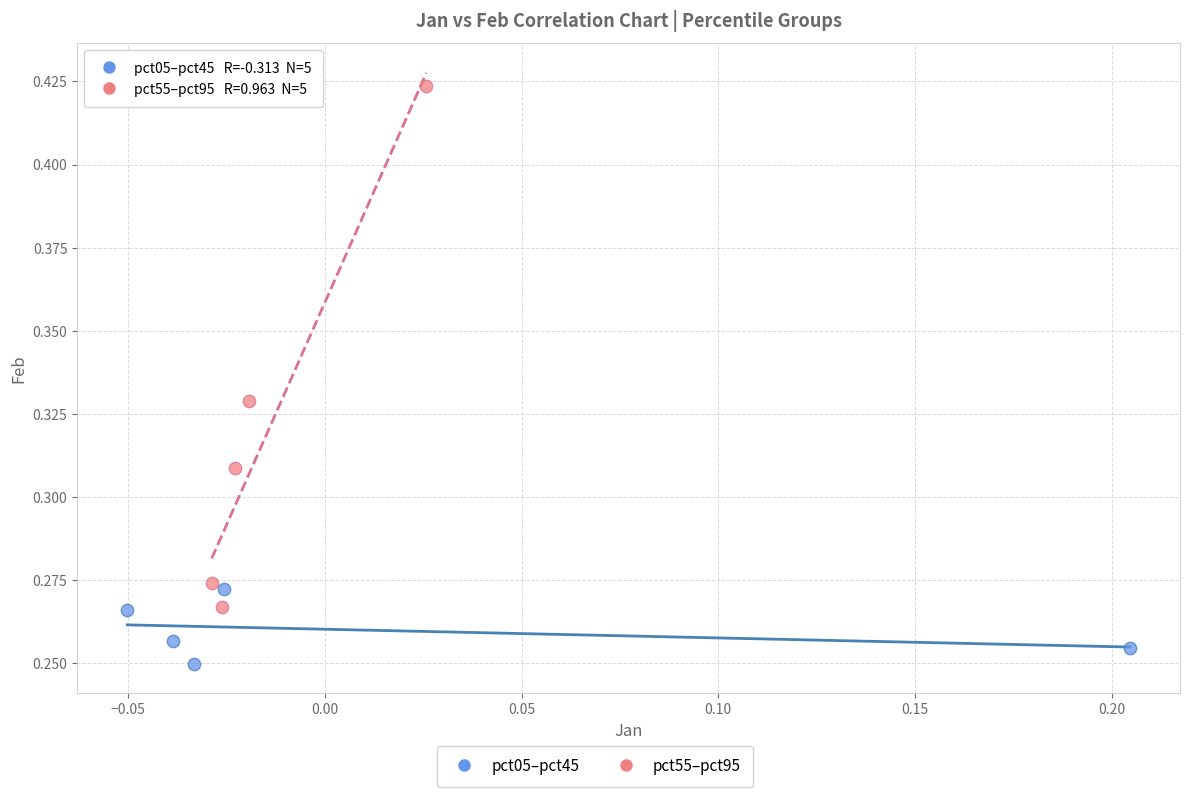

Which series contains the highest Y value?

pct55–pct95